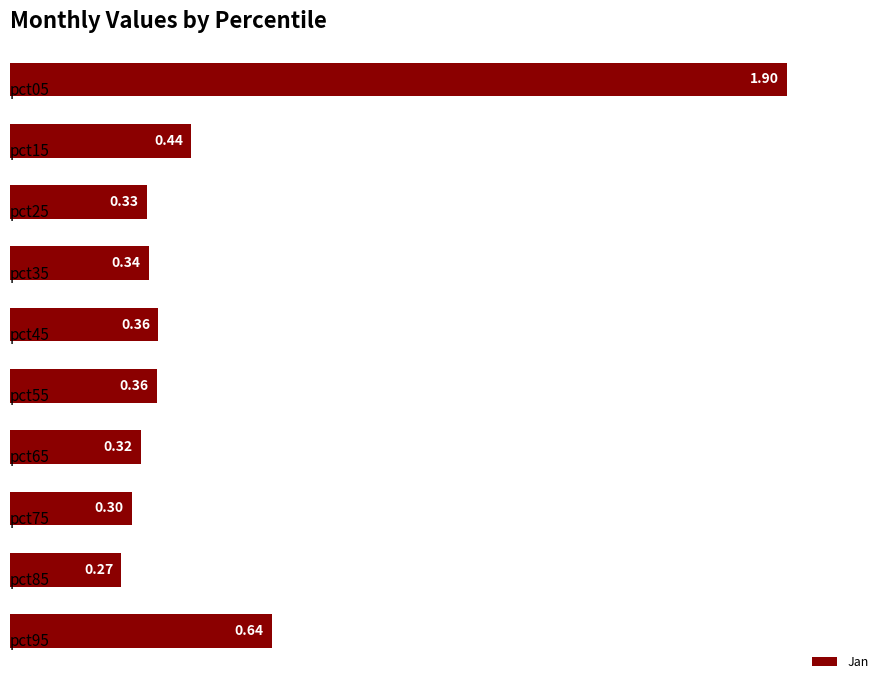

What is the average value?

0.5